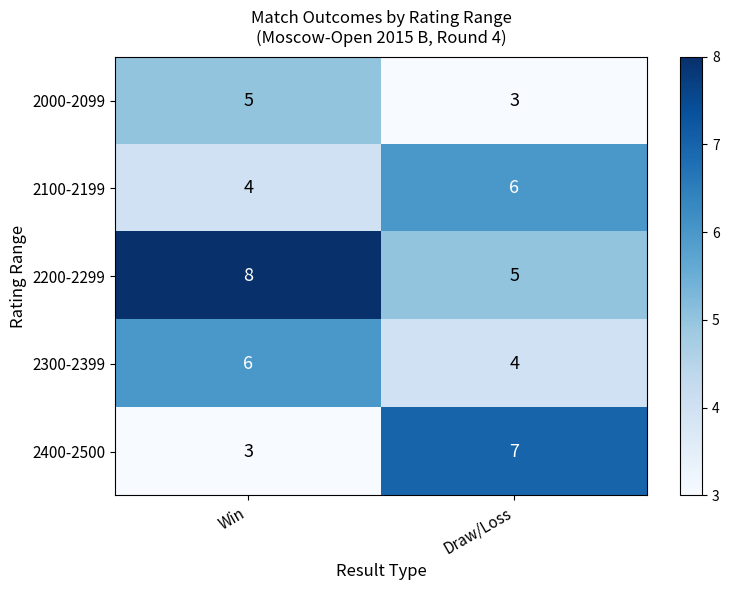

What is the average value of the 2400-2500 series?

5